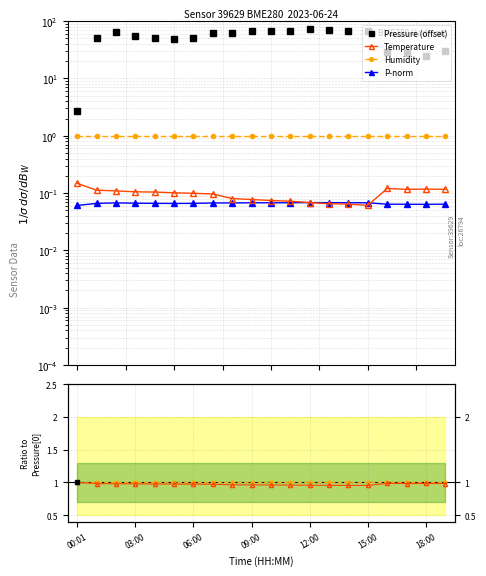

What is the sum of the Pressure (offset) values at 18:00 and 15:00?

98.5